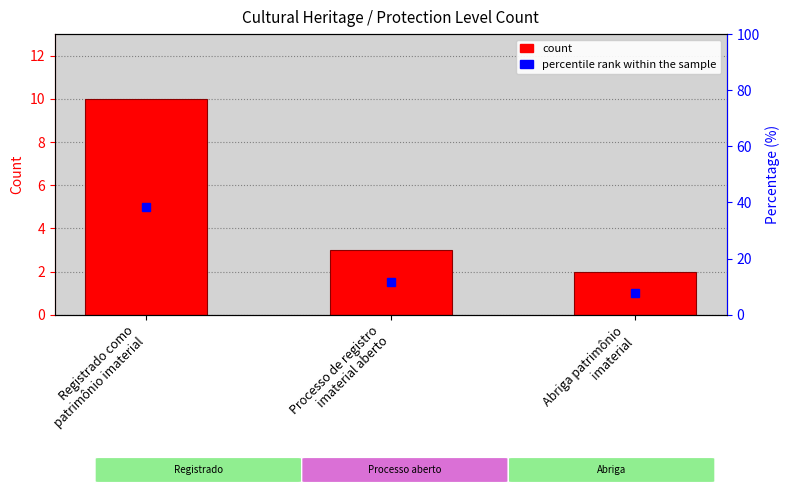

Reading left to right, transcribe all the data shown in this chart.

Registrado como
patrimônio imaterial=10	Processo de registro
imaterial aberto=3	Abriga patrimônio
imaterial=2